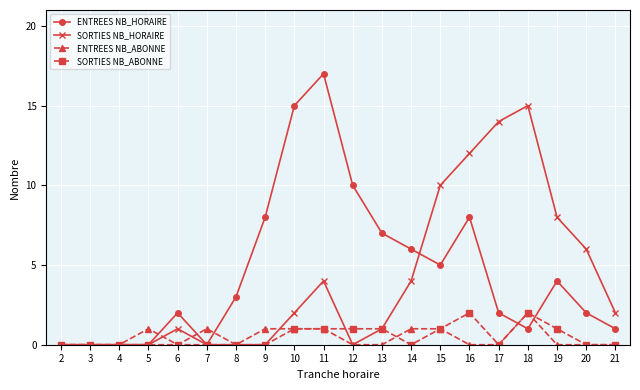

What is the maximum value for ENTREES NB_HORAIRE?

17